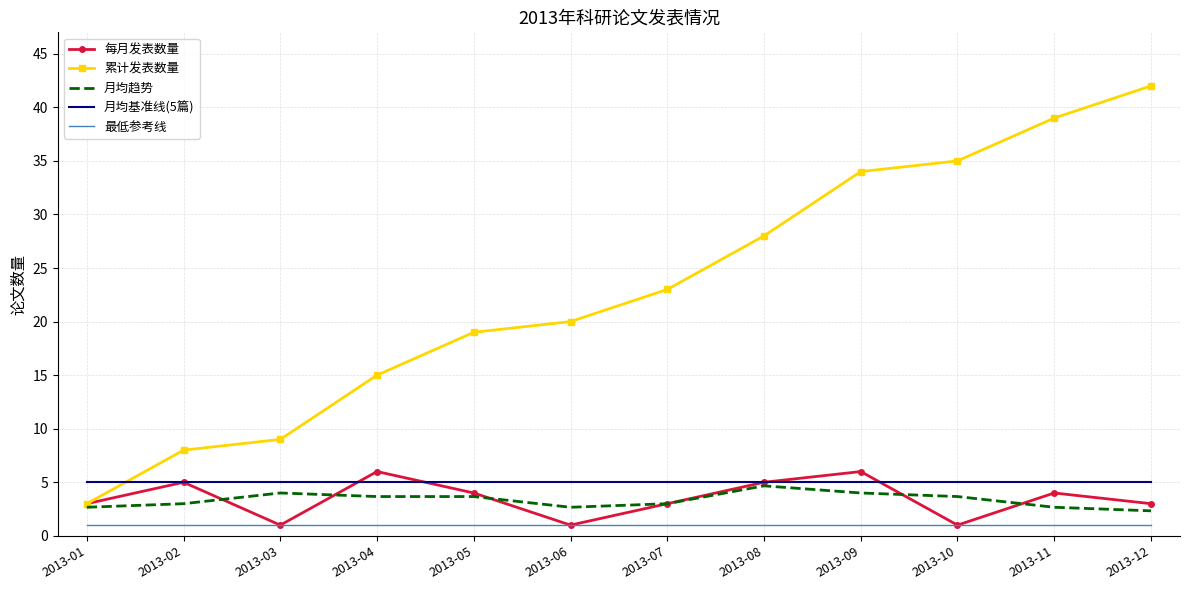

Where does the 每月发表数量 series first go above 4?

2013-02